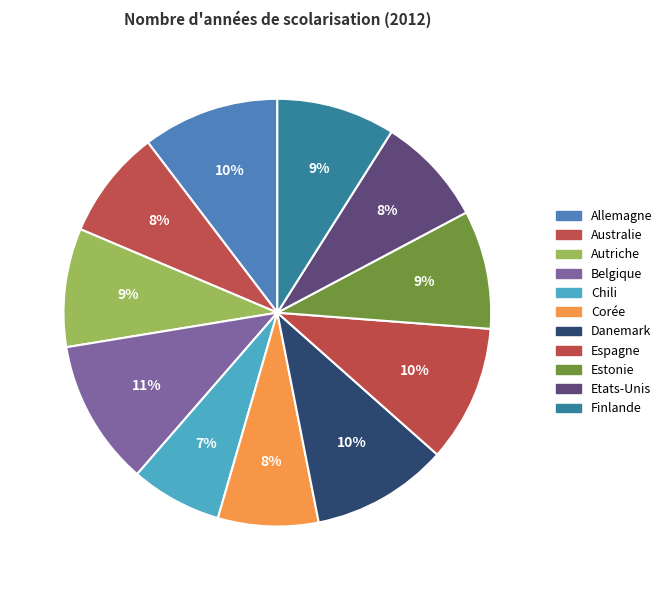

How many slices are in this pie chart?

11